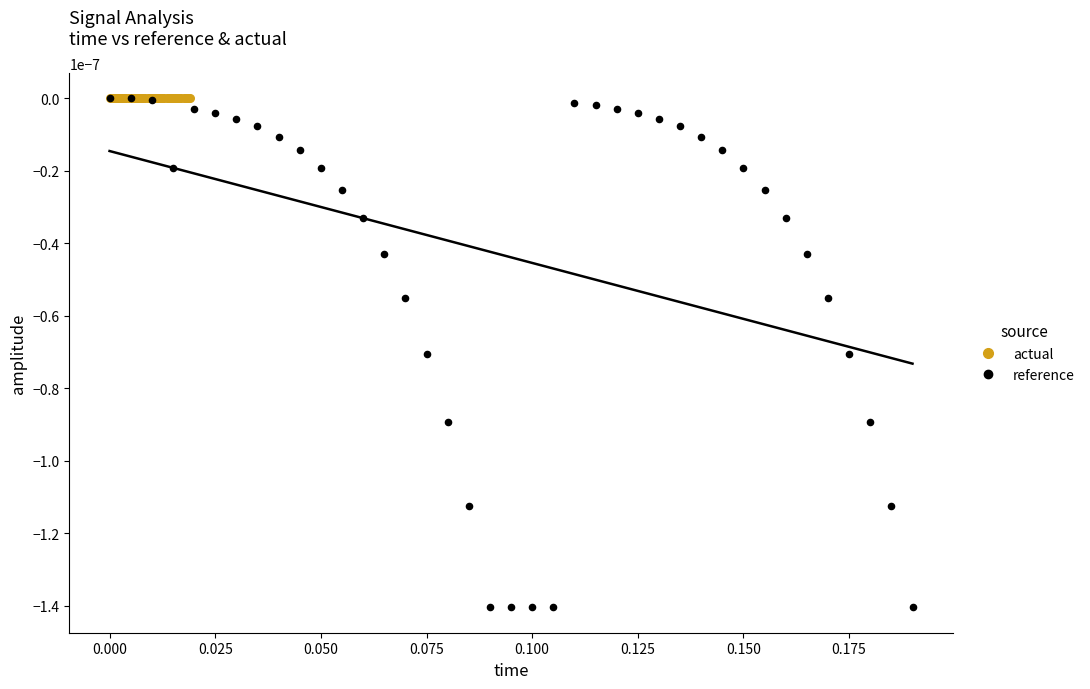

What are all the series names shown in the legend?

actual, reference